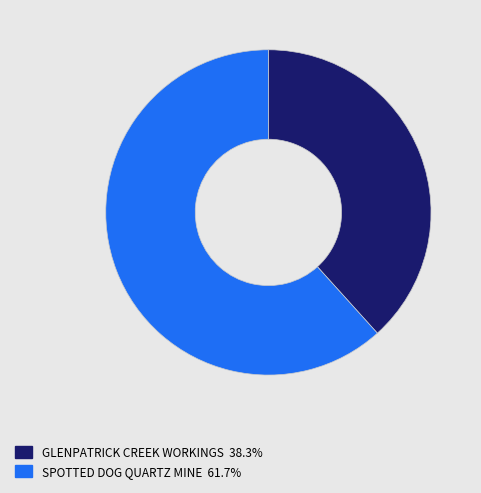

How many segments does this pie chart have?

2